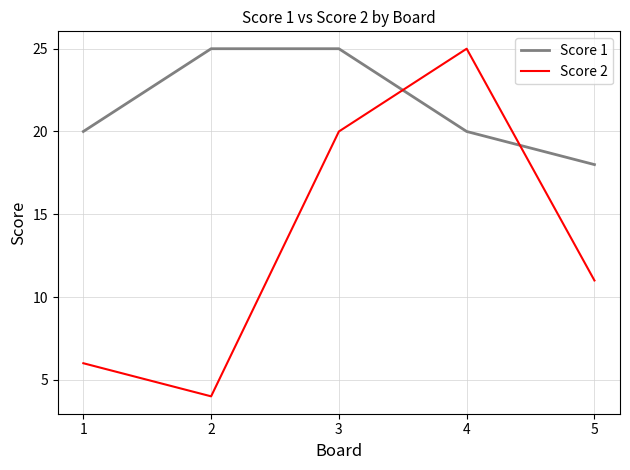

What is the maximum value for Score 2?

25